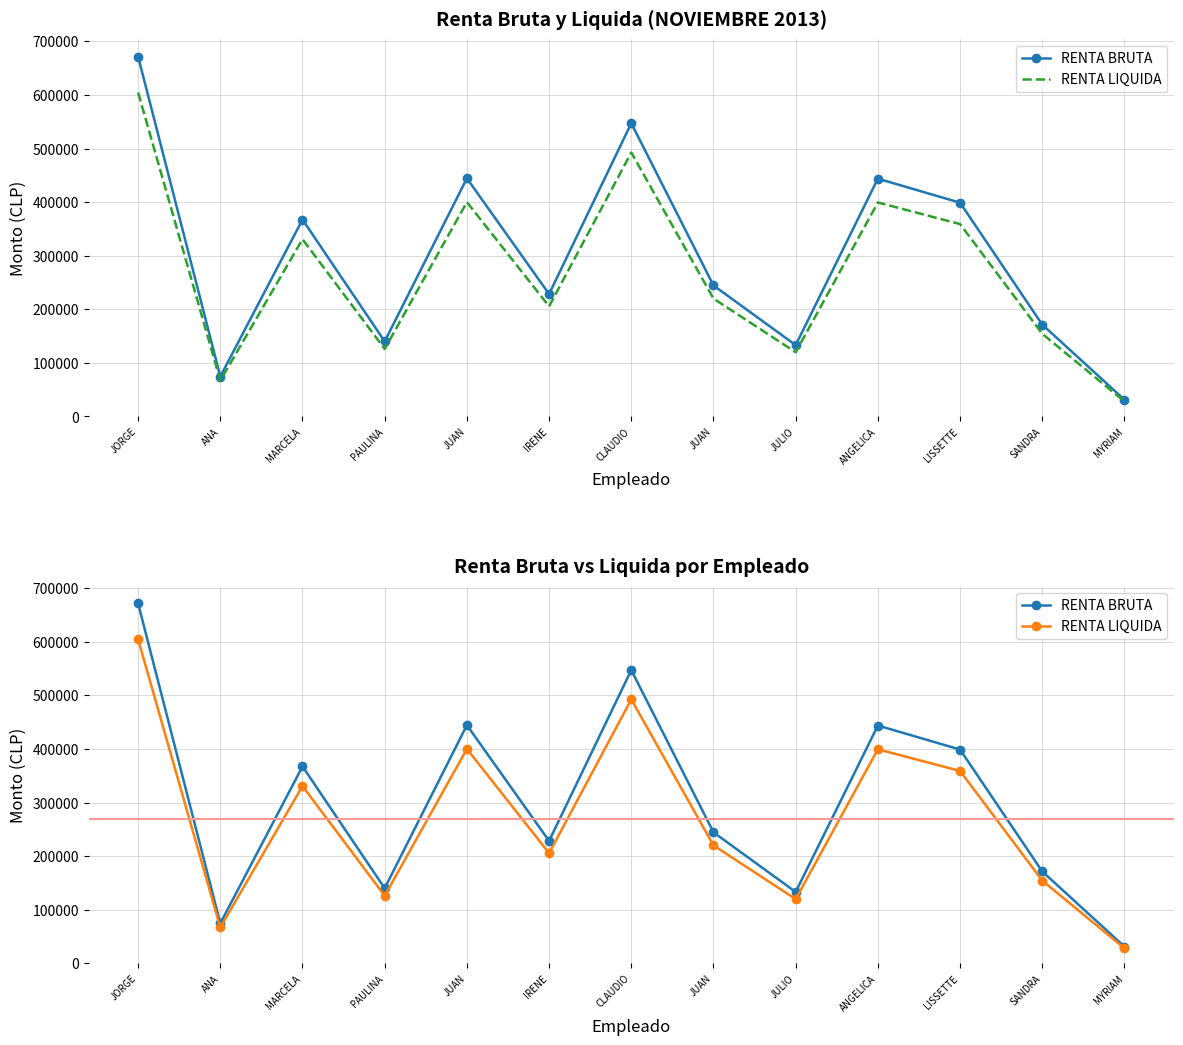

What is the value of the RENTA BRUTA point at the 10th from the left?

443733